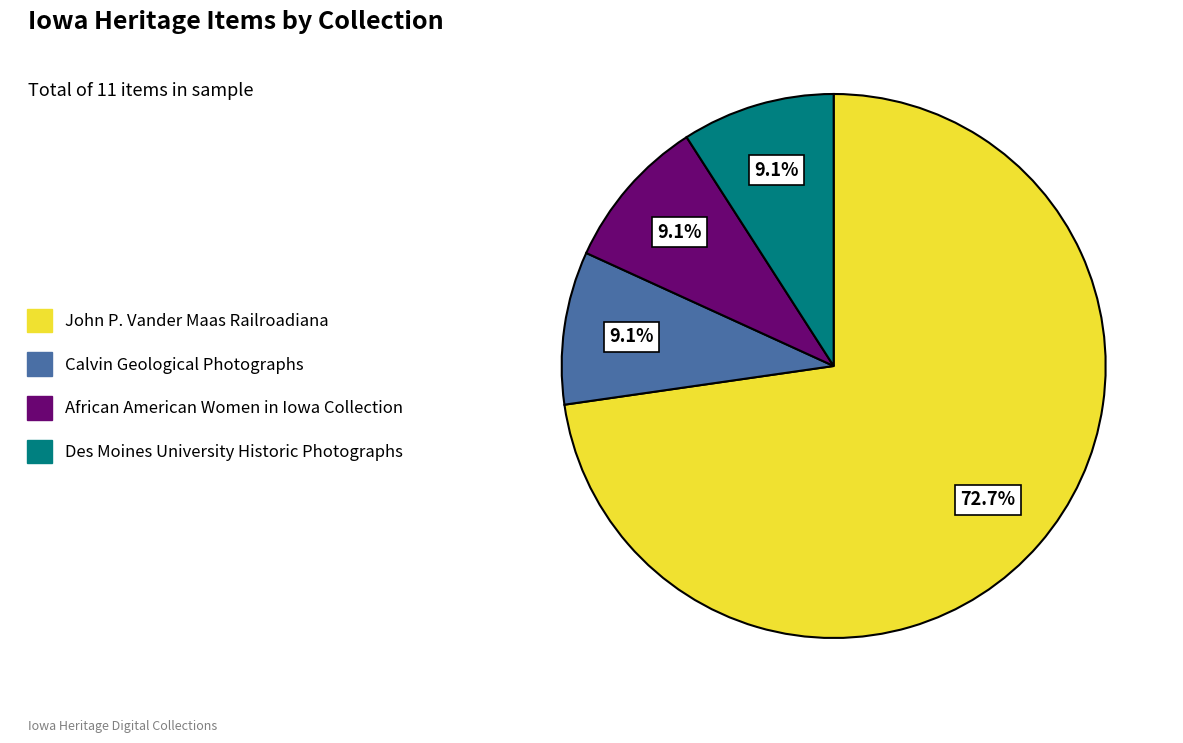

To the nearest percent, what is the average slice percentage?

25%